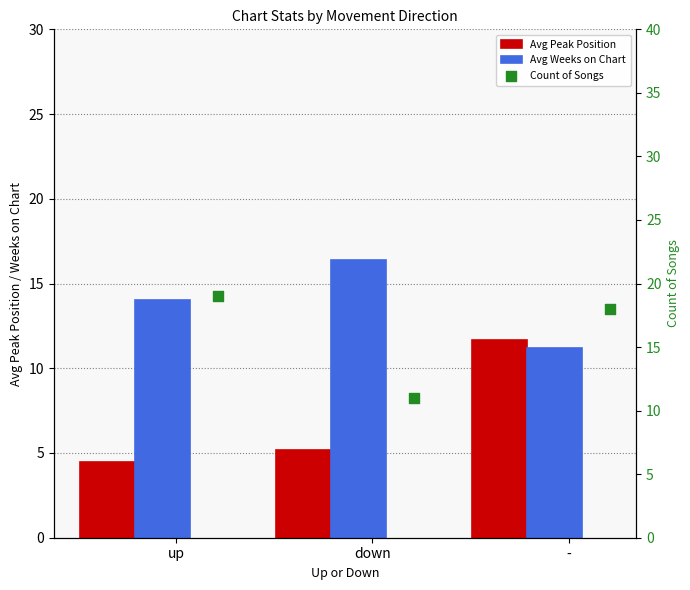

Is the value of Avg Peak Position at up greater than the value of Avg Weeks on Chart at up?

No